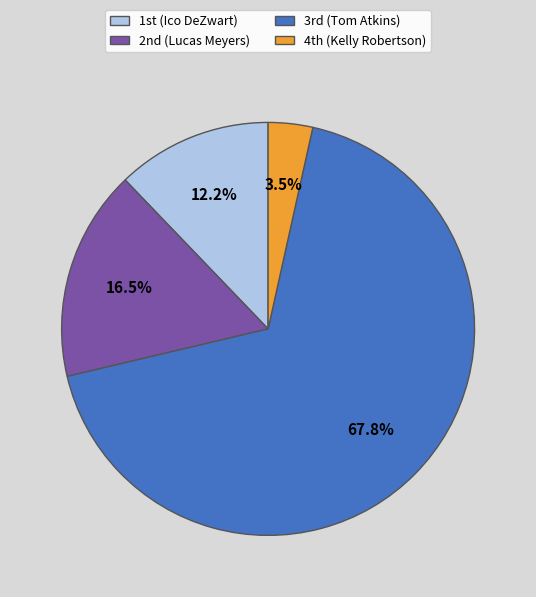

How many slices are in this pie chart?

4